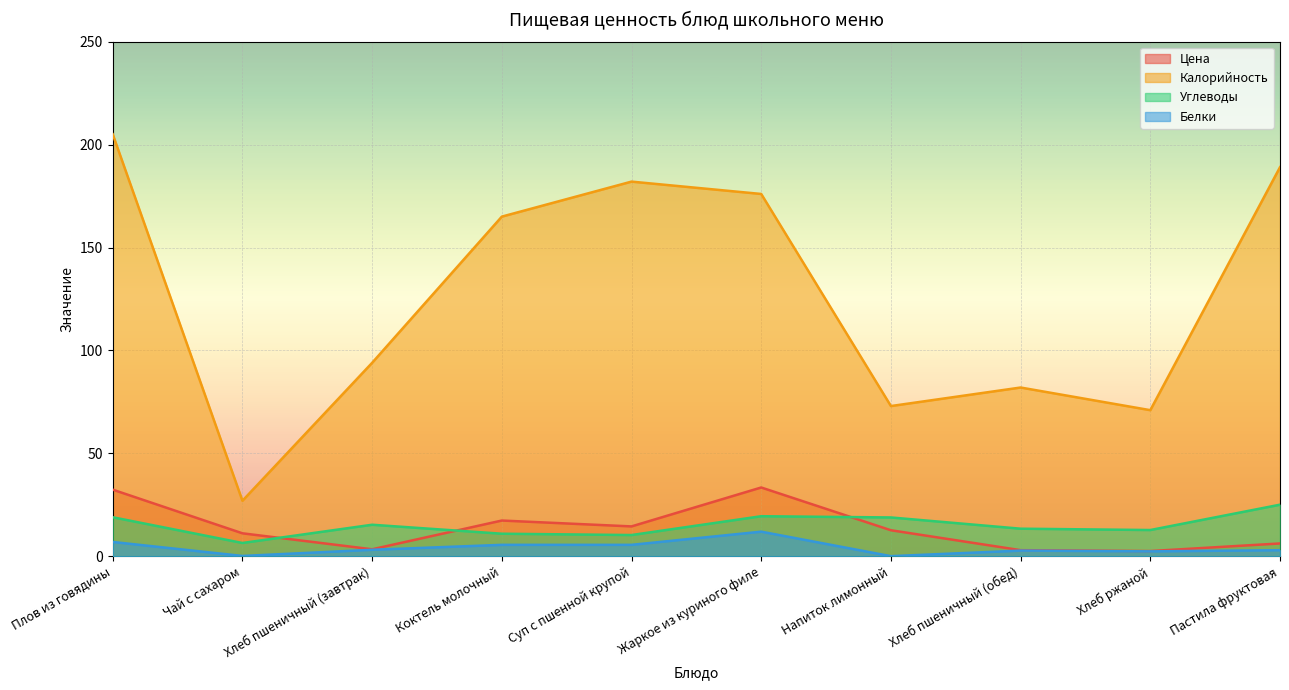

Reading left to right, transcribe all the data shown in this chart.

Цена: Плов из говядины=32.4	Чай с сахаром=11.2	Хлеб пшеничный (завтрак)=3.4	Коктель молочный=17.4	Суп с пшенной крупой=14.6	Жаркое из куриного филе=33.5	Напиток лимонный=12.7	Хлеб пшеничный (обед)=3.0	Хлеб ржаной=2.6	Пастила фруктовая=6.3
Калорийность: Плов из говядины=205.0	Чай с сахаром=27.0	Хлеб пшеничный (завтрак)=94.0	Коктель молочный=165.0	Суп с пшенной крупой=182.0	Жаркое из куриного филе=176.0	Напиток лимонный=73.0	Хлеб пшеничный (обед)=82.0	Хлеб ржаной=71.0	Пастила фруктовая=189.0
Углеводы: Плов из говядины=19.0	Чай с сахаром=6.5	Хлеб пшеничный (завтрак)=15.4	Коктель молочный=11.0	Суп с пшенной крупой=10.4	Жаркое из куриного филе=19.5	Напиток лимонный=18.9	Хлеб пшеничный (обед)=13.4	Хлеб ржаной=12.8	Пастила фруктовая=25.1
Белки: Плов из говядины=7.0	Чай с сахаром=0.2	Хлеб пшеничный (завтрак)=3.2	Коктель молочный=5.6	Суп с пшенной крупой=5.6	Жаркое из куриного филе=12.0	Напиток лимонный=0.1	Хлеб пшеничный (обед)=2.8	Хлеб ржаной=2.4	Пастила фруктовая=3.0